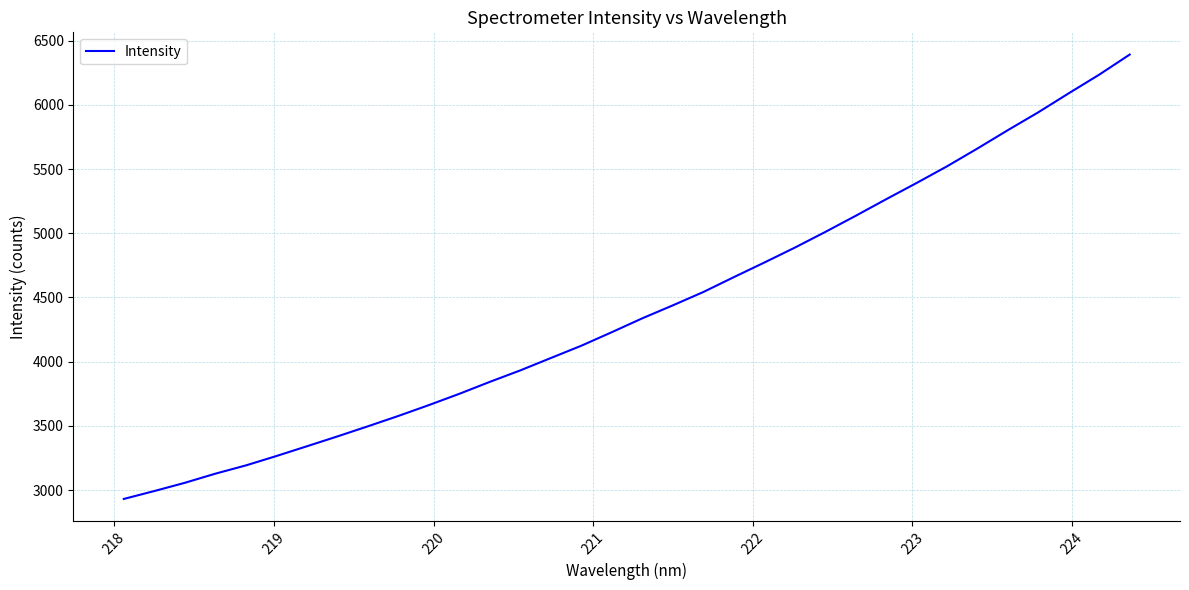

What is the difference between the maximum and minimum values?

3460.8